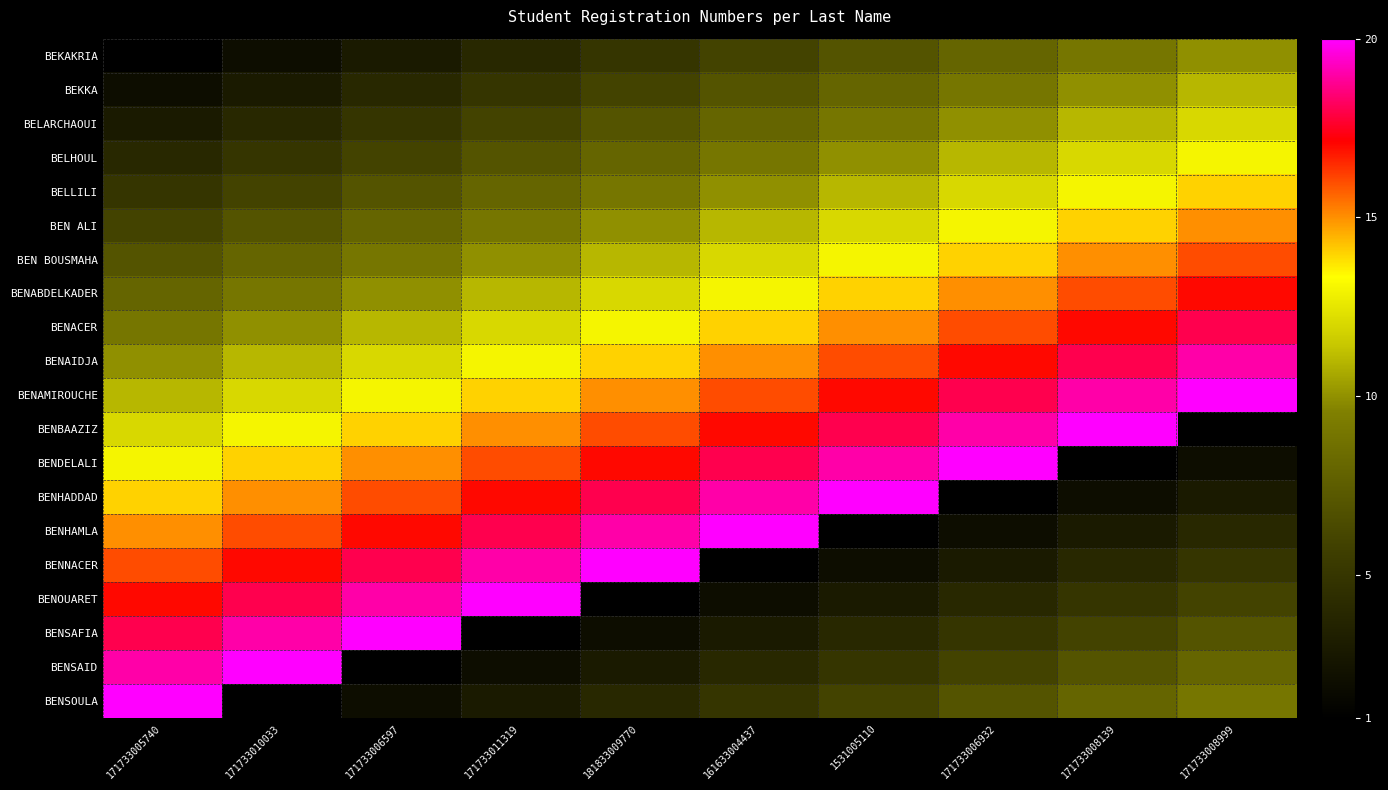

What is the minimum value shown in the chart?

1